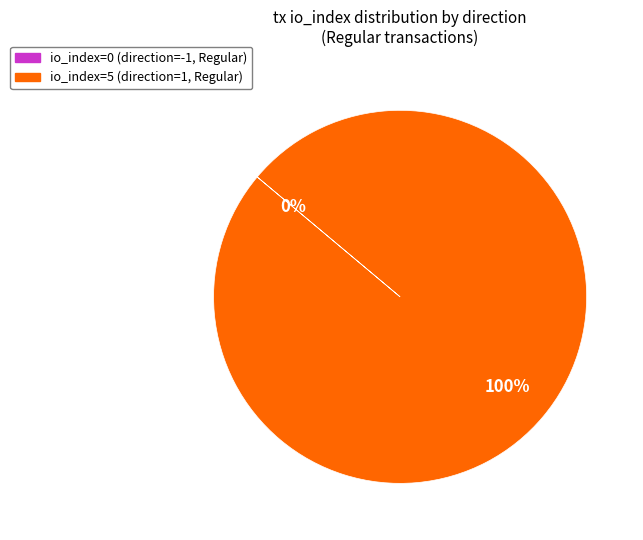

What percentage is the io_index=5 (direction=1, Regular) slice, to the nearest percent?

100%